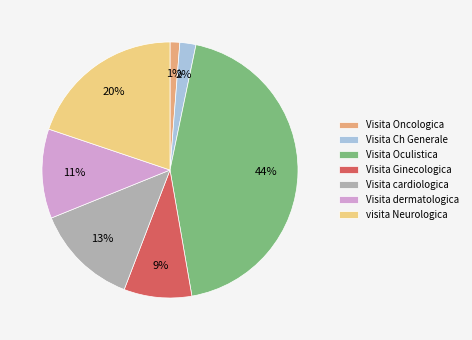

To the nearest percent, what is the difference between the Visita dermatologica and Visita Oculistica slice percentages?

33%